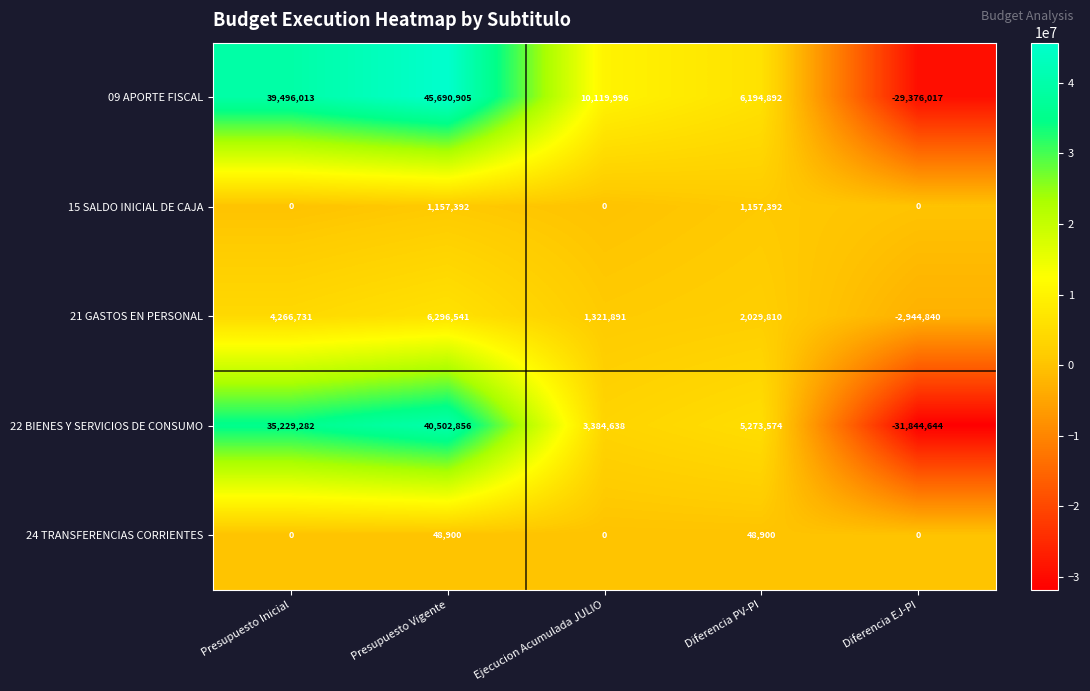

Between Ejecucion Acumulada JULIO and Diferencia PV-PI, which series saw the biggest shift?

09 APORTE FISCAL